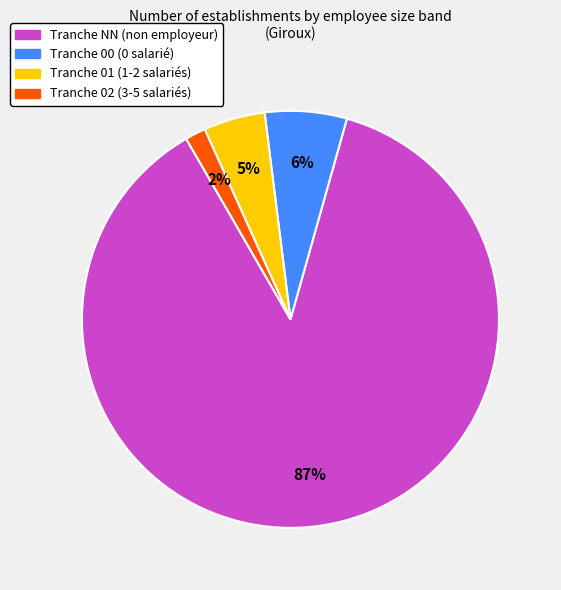

Which slice represents more than half of the pie?

Tranche NN (non employeur)